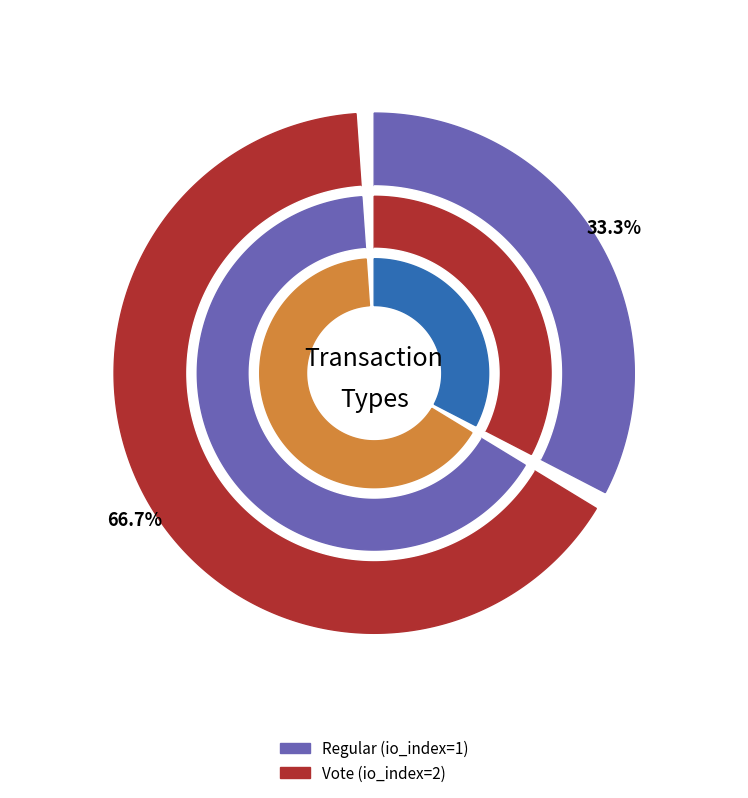

Is it true that Regular is 42% of the pie?

False